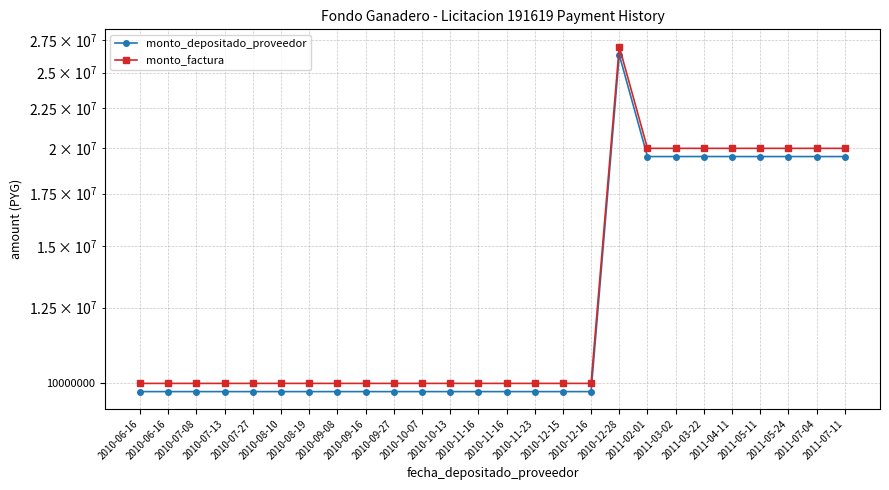

What is the average value of the monto_factura series?

13730769